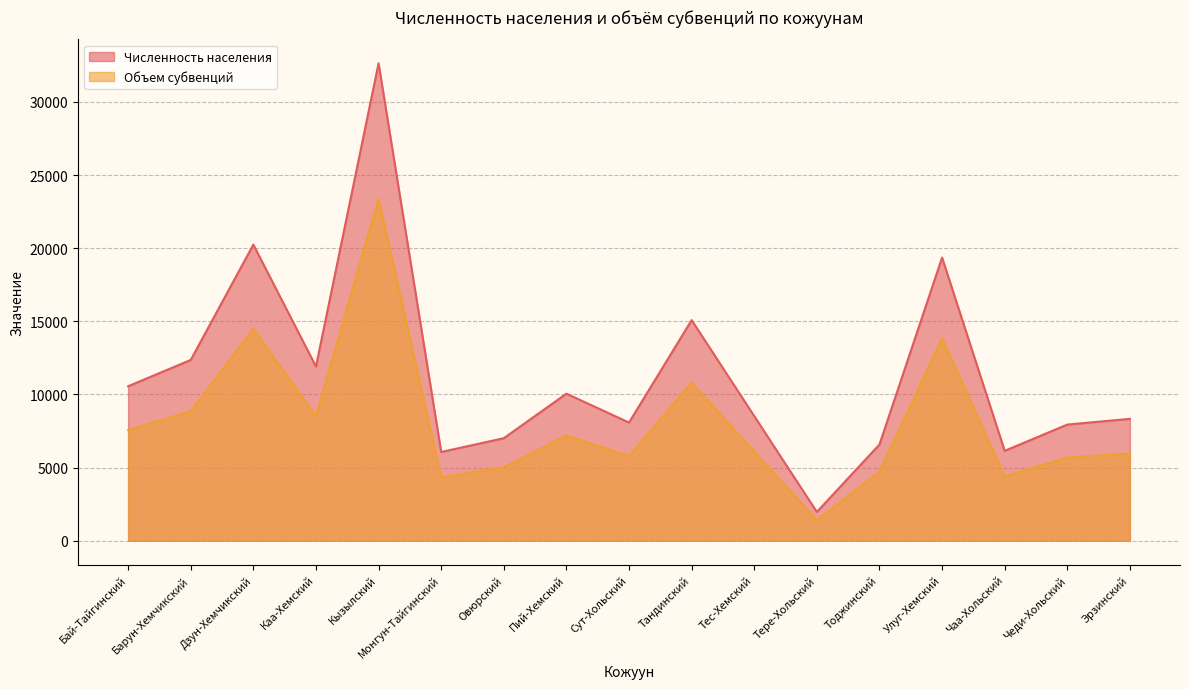

At which label does Численность населения first exceed 8522?

Бай-Тайгинский